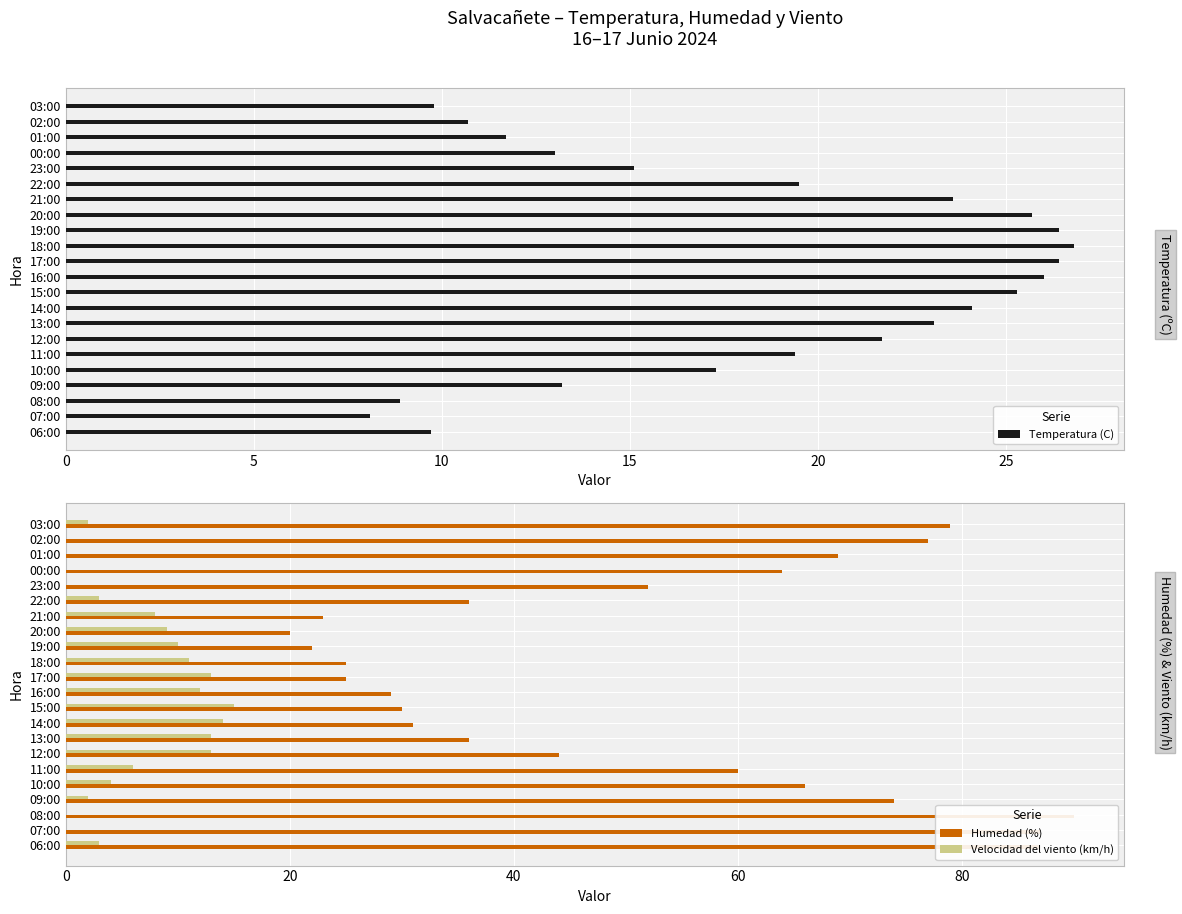

What is the maximum value for Temperatura (C)?

26.8